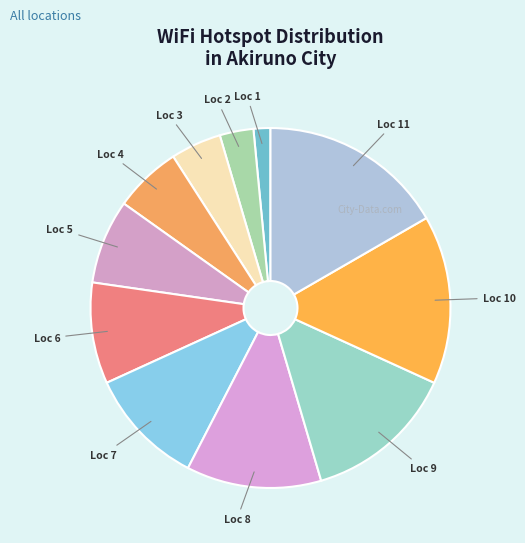

How many segments does this pie chart have?

11